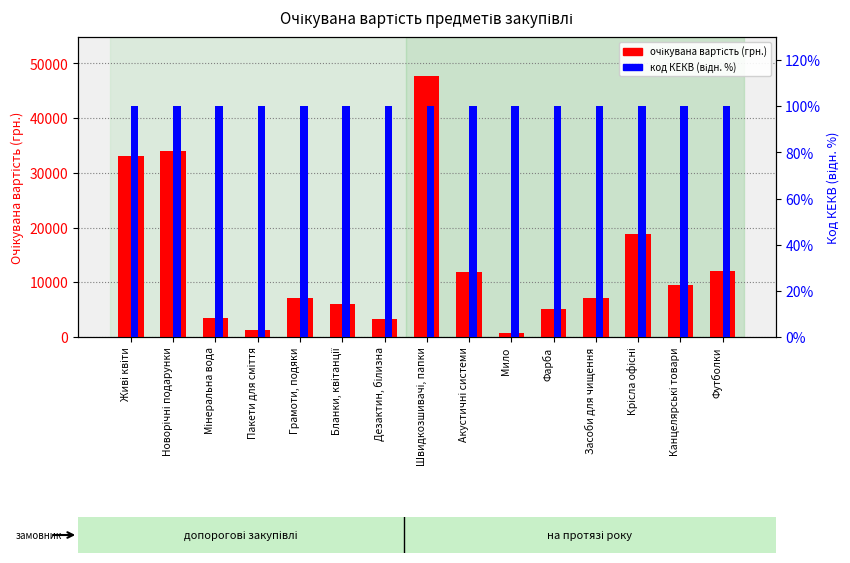

Where is очікувана вартість nearest to the value 24176?

Крісла офісні